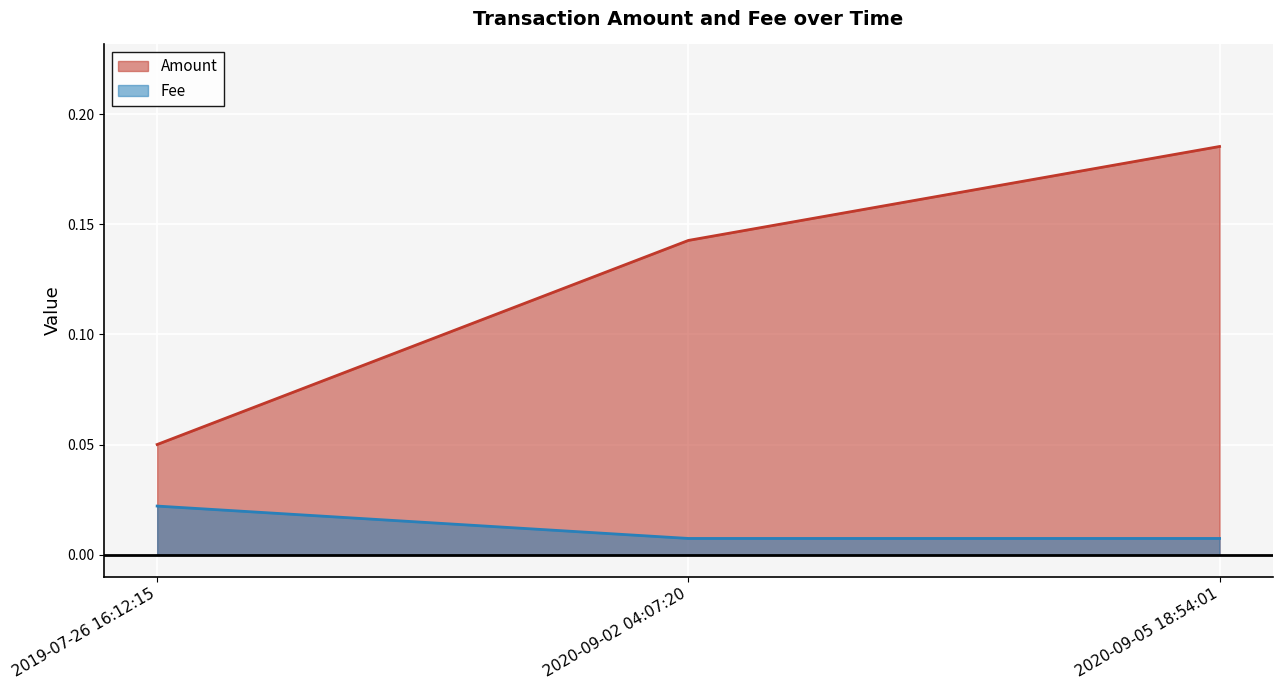

Does the chart display data point markers on the line(s)?

No